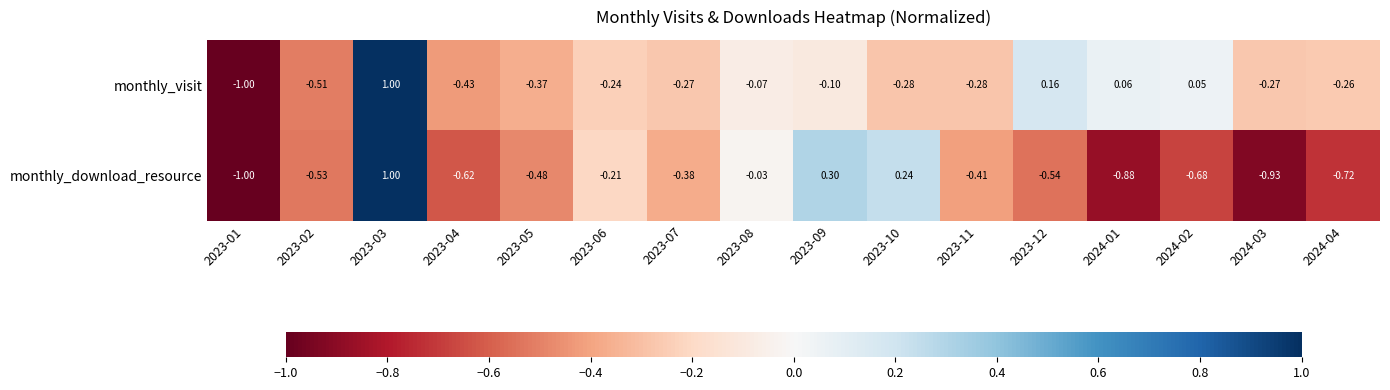

List the series in order of their overall mean, highest first.

monthly_visit, monthly_download_resource